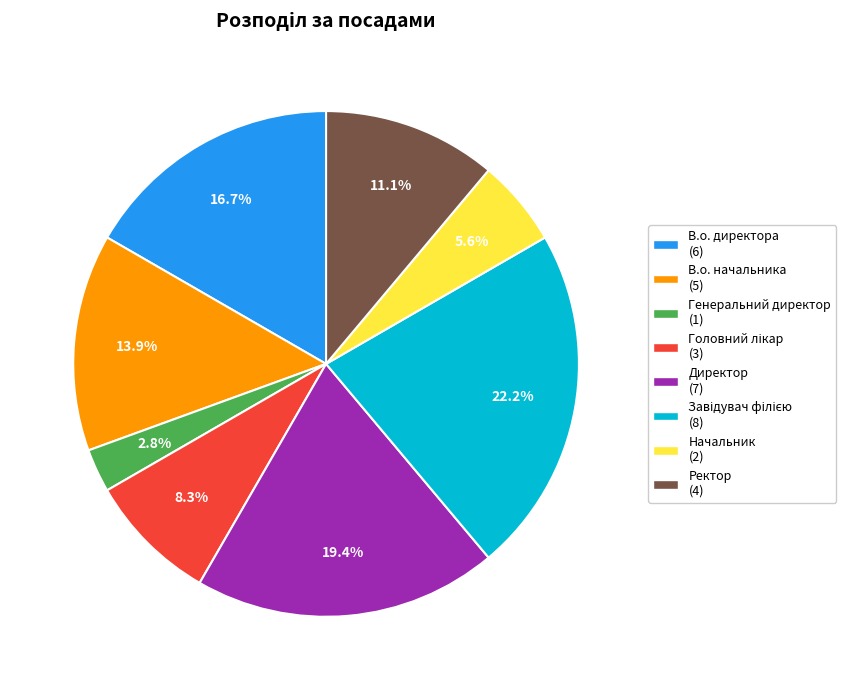

Is there any slice that represents more than half of the pie?

No